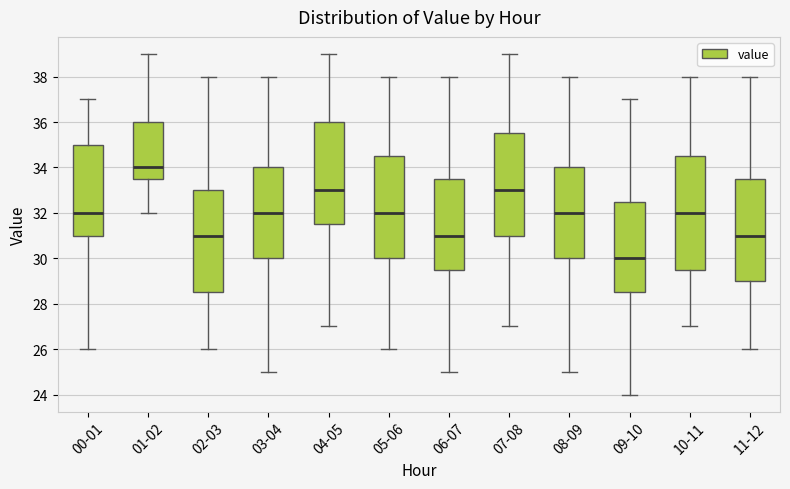

Where is the lower edge of the box for 06-07 on the y-axis? The values are not printed on the chart, so give them approximately, as read against the axis.

29.6